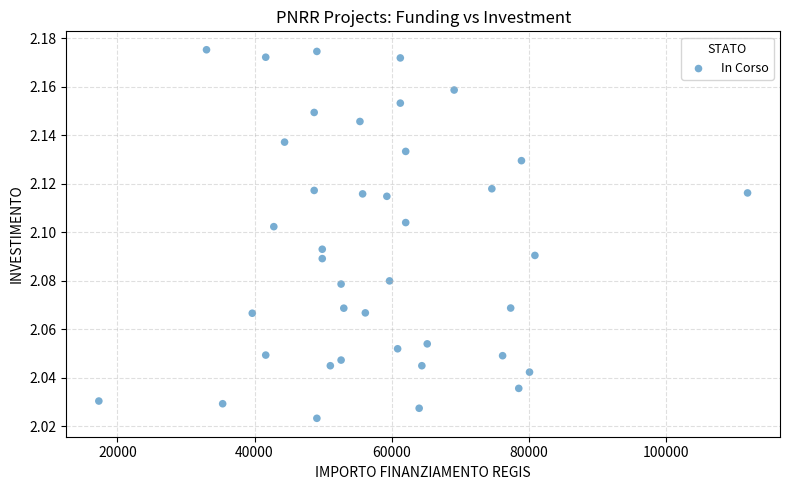

What is the range of X values (max minus min)?

94665.7